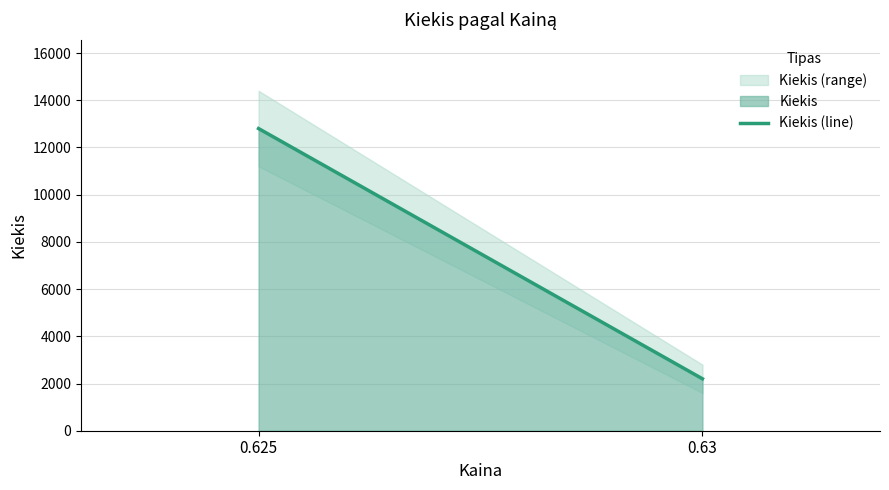

What is the sum of all values?

15000